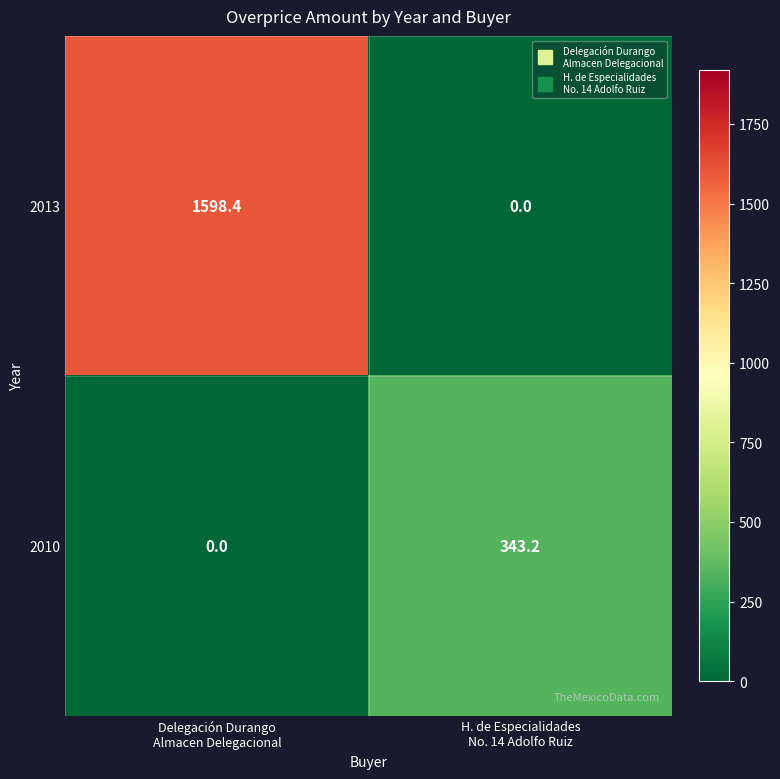

Reading right to left, list all the values displayed in this chart.

2013: 0.0	1598.4
2010: 343.2	0.0